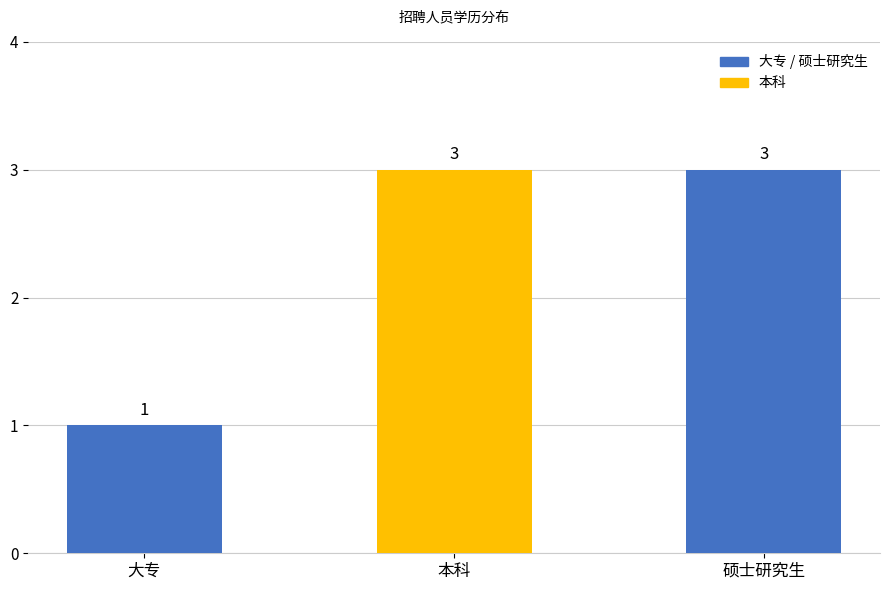

What is the maximum value shown in the chart?

3